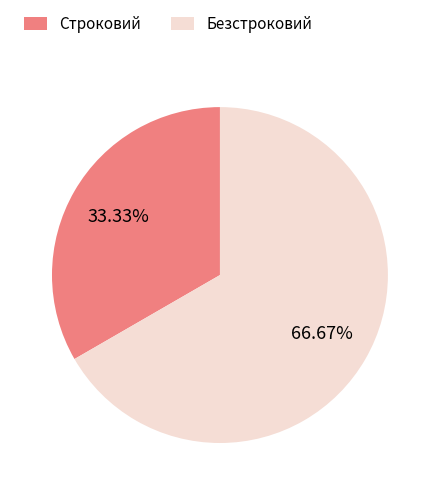

Is there a majority slice in this chart?

Yes